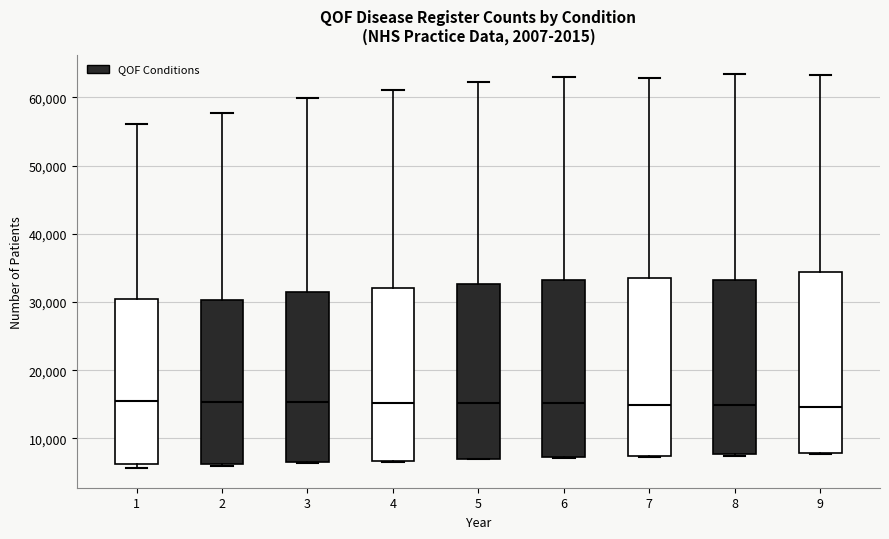

Where does the median line of the box at x = 9 sit on the y-axis? The values are not printed on the chart, so give them approximately, as read against the axis.

15000